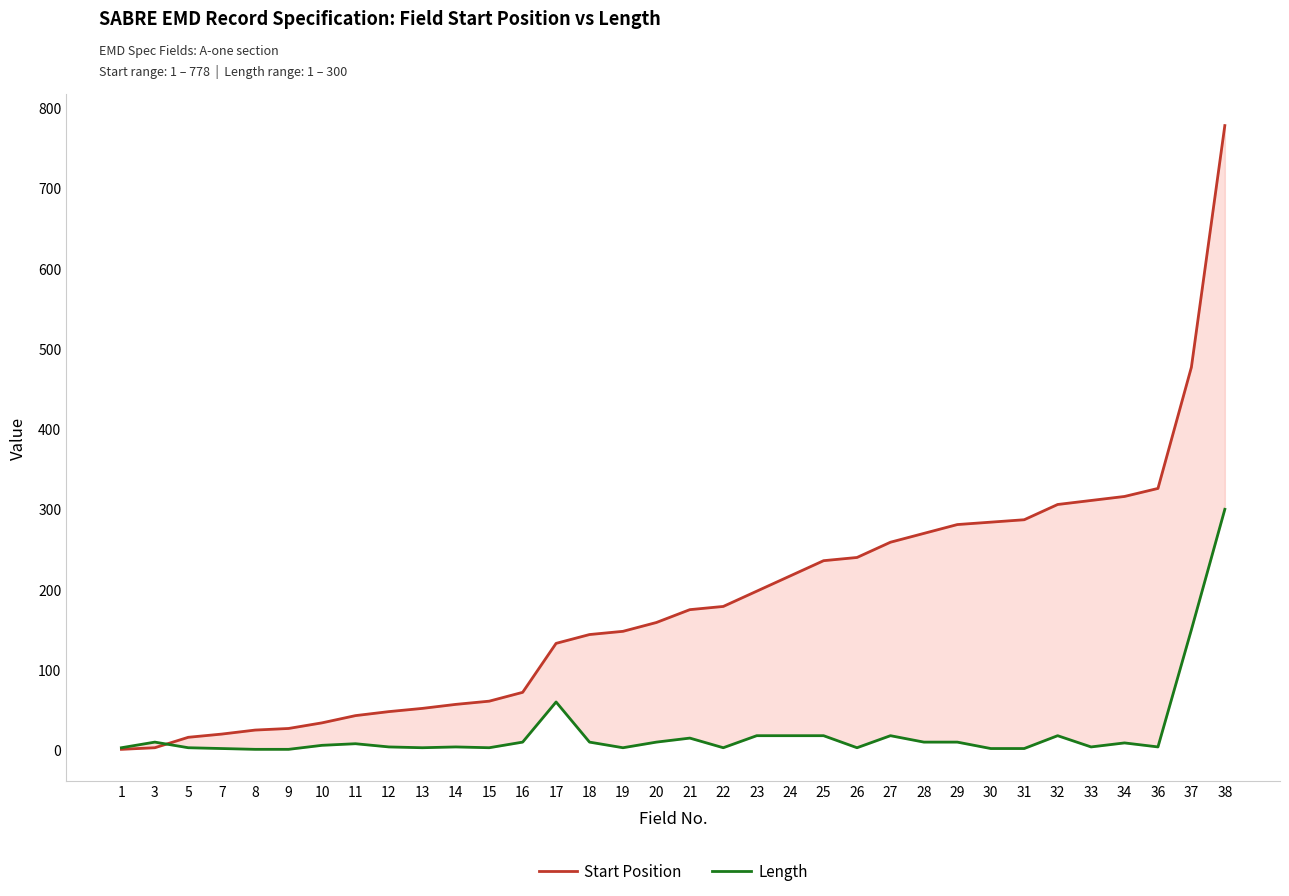

Is it true that Length equals 10 at 29?

True